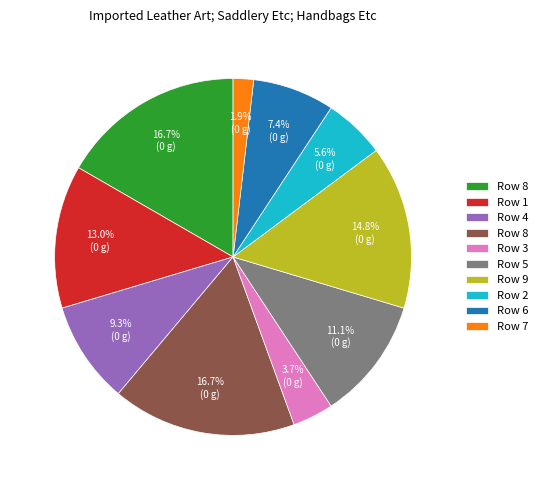

Is there any slice that represents more than half of the pie?

No